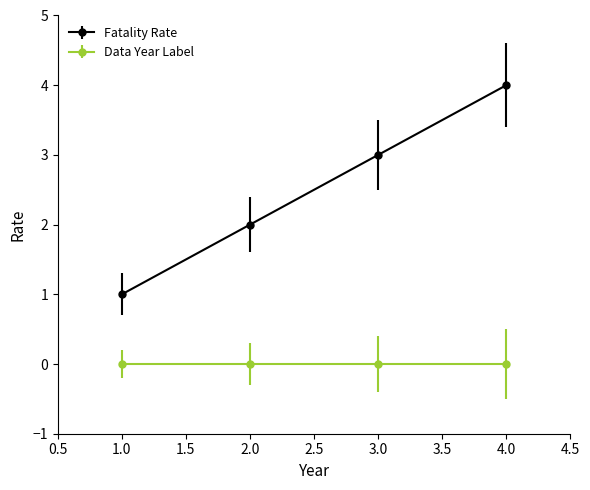

Which series has the largest range (max minus min)?

Fatality Rate